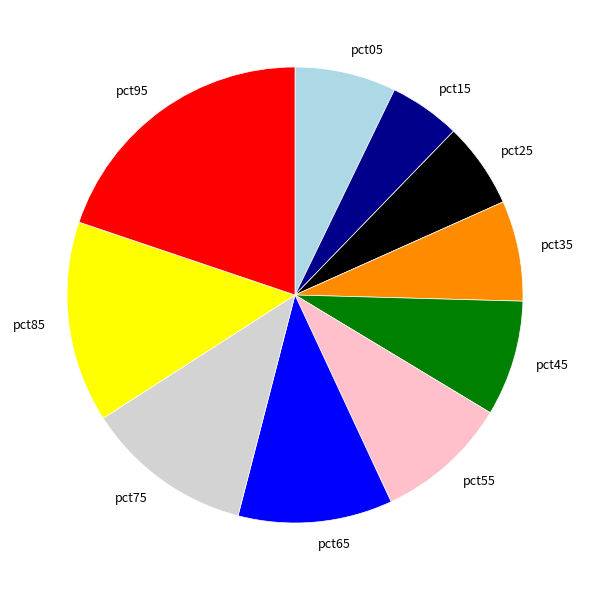

Which has a higher value, pct85 or pct25?

pct85